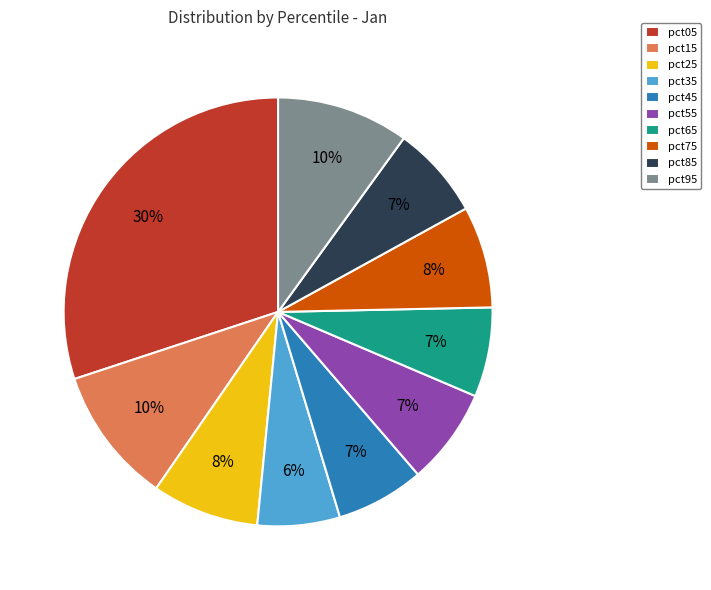

To the nearest percent, what is the difference between the largest and smallest slice percentages?

24%